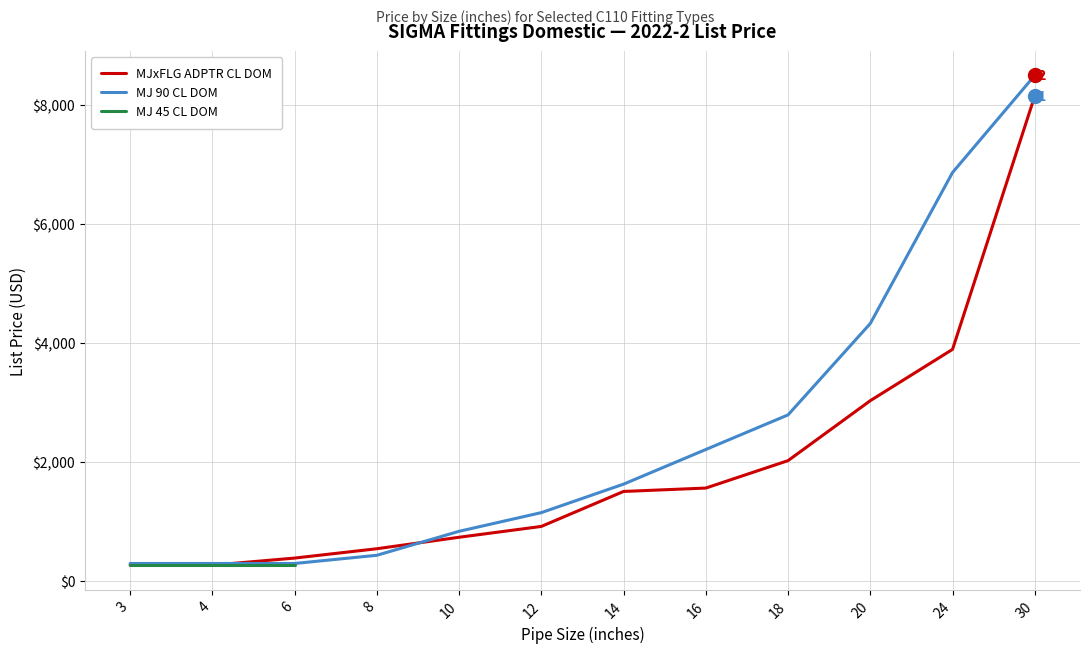

The value of MJ 90 CL DOM at 10 is 359. True or false?

False